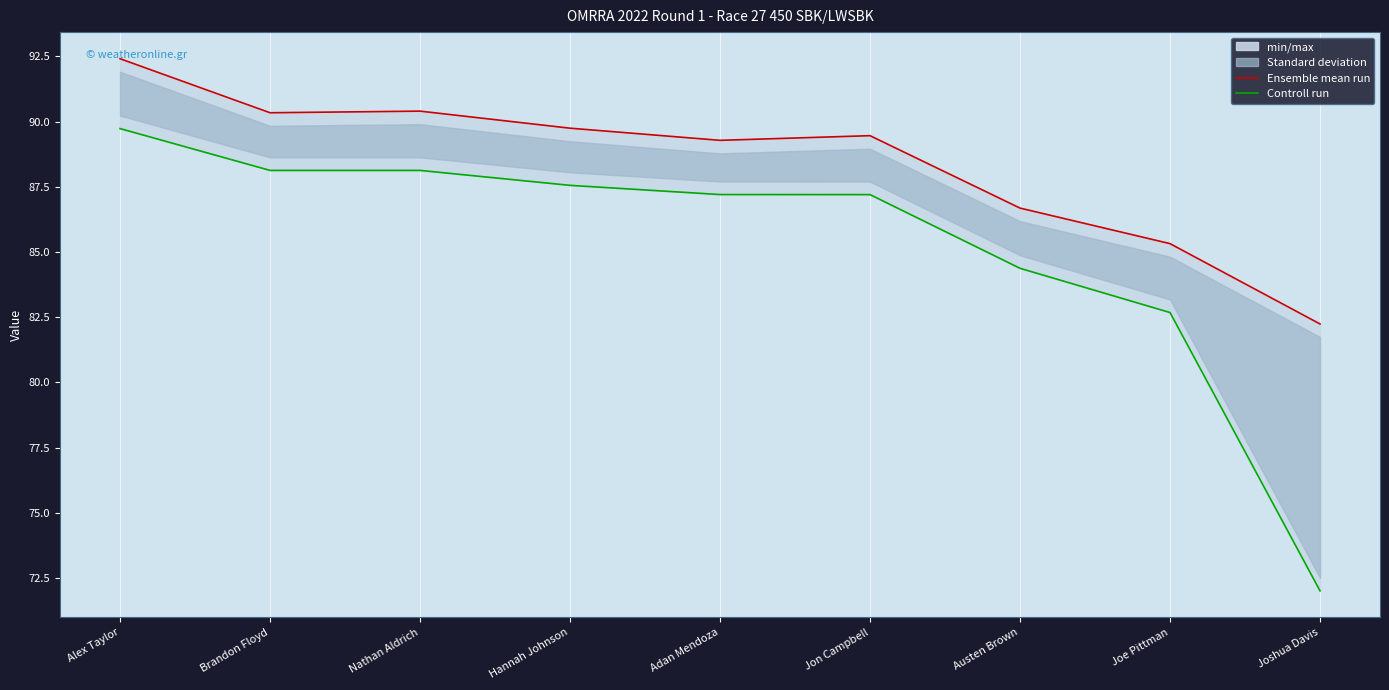

Where does the Ensemble mean run series first go above 89?

Alex Taylor